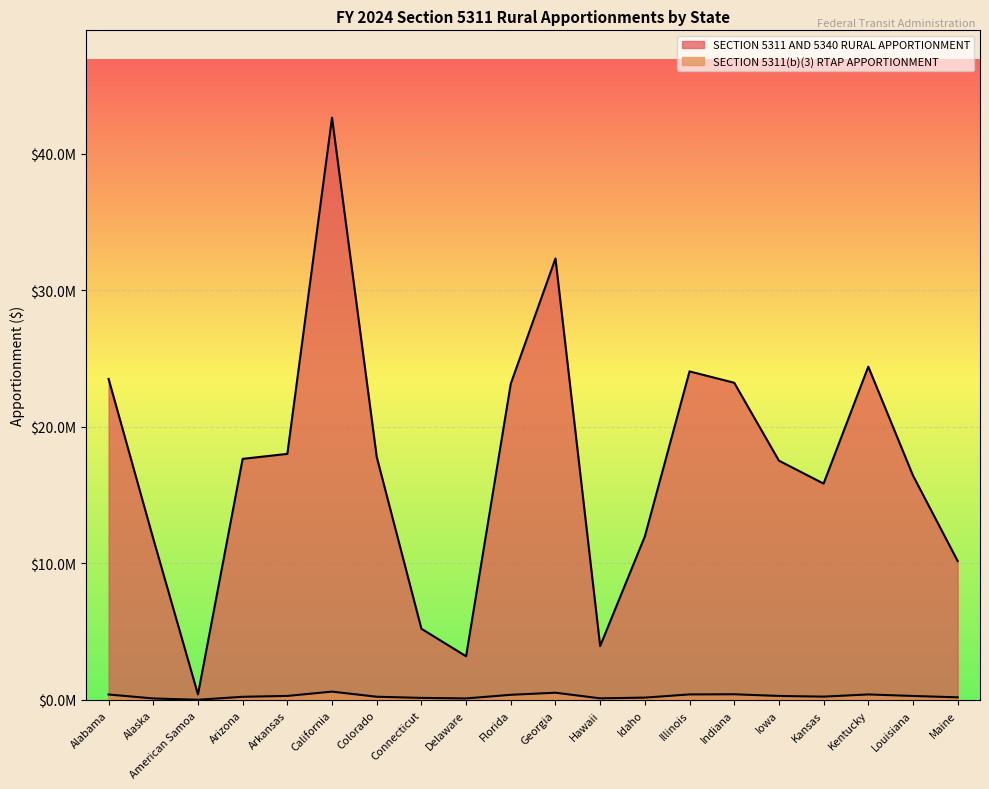

What is the difference between the highest and lowest values at Connecticut?

5062050